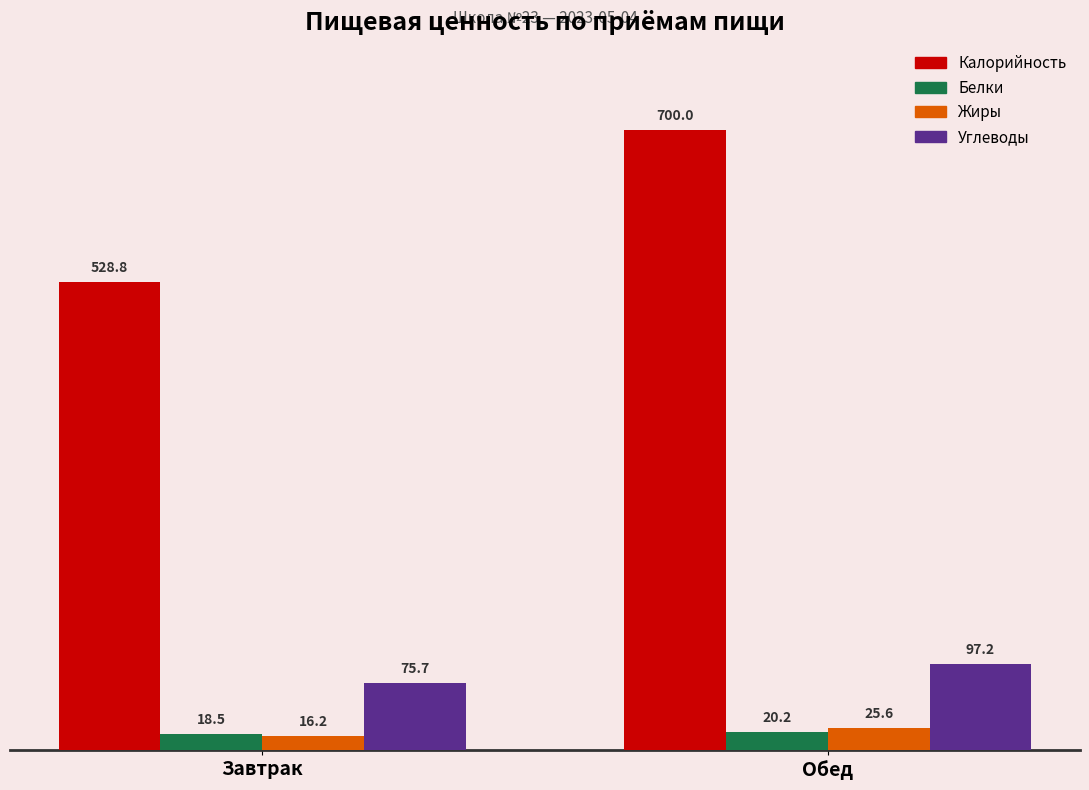

How many data points in Углеводы are above 97?

1